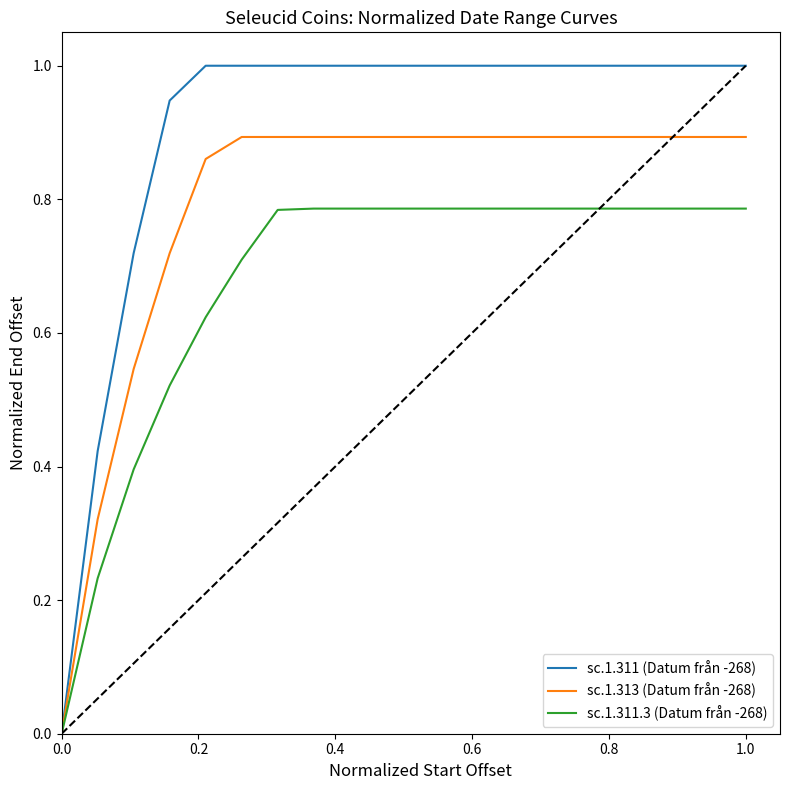

How many lines are shown in the chart?

3